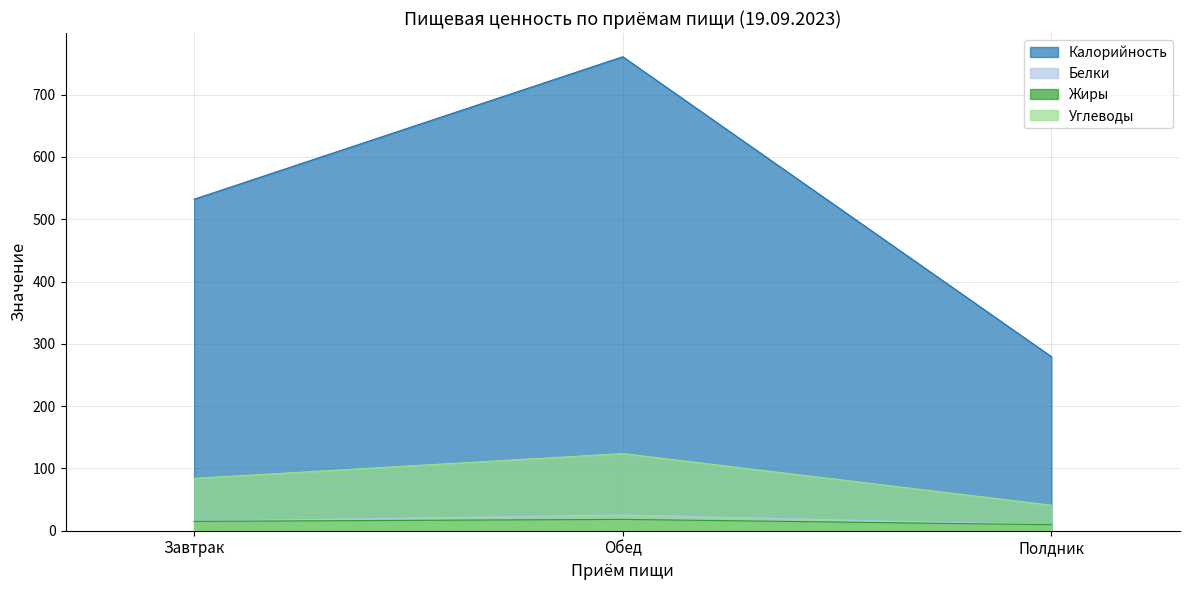

Reading left to right, what are all the values shown in this chart?

Калорийность: Завтрак=532.3	Обед=761.0	Полдник=279.4
Белки: Завтрак=15.2	Обед=25.3	Полдник=9.6
Жиры: Завтрак=15.0	Обед=18.2	Полдник=9.7
Углеводы: Завтрак=84.0	Обед=123.9	Полдник=41.0